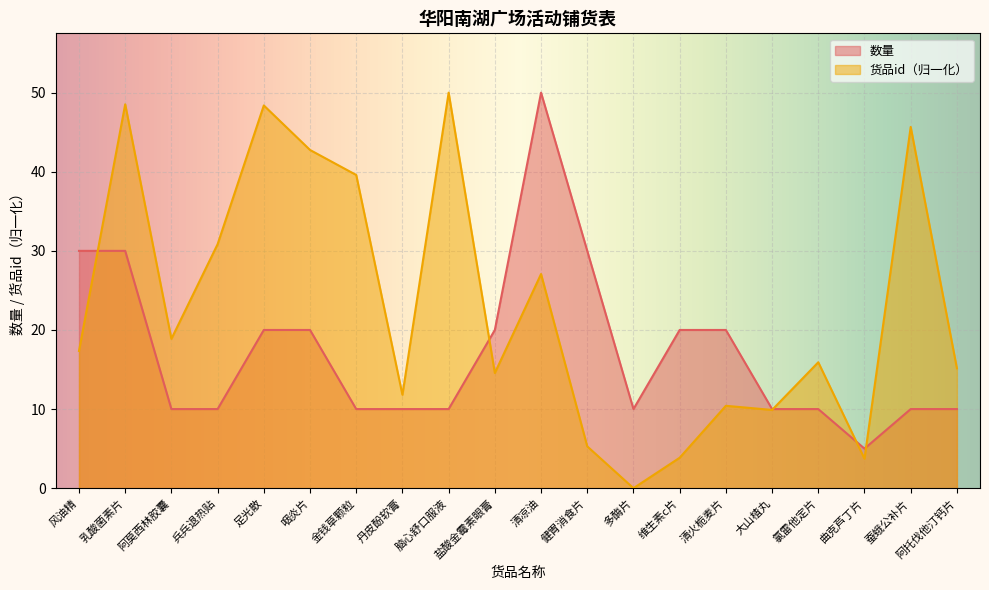

Reading left to right, what are all the values shown in this chart?

数量: 风油精=30.0	乳酸菌素片=30.0	阿莫西林胶囊=10.0	兵兵退热贴=10.0	足光散=20.0	咽炎片=20.0	金钱草颗粒=10.0	丹皮酚软膏=10.0	脑心舒口服液=10.0	盐酸金霉素眼膏=20.0	清凉油=50.0	健胃消食片=30.0	多酶片=10.0	维生素c片=20.0	清火栀麦片=20.0	大山楂丸=10.0	氯雷他定片=10.0	曲克芦丁片=5.0	蚕蛾公补片=10.0	阿托伐他汀钙片=10.0
货品id: 风油精=17.3	乳酸菌素片=48.5	阿莫西林胶囊=18.9	兵兵退热贴=30.8	足光散=48.4	咽炎片=42.8	金钱草颗粒=39.6	丹皮酚软膏=11.8	脑心舒口服液=50.0	盐酸金霉素眼膏=14.6	清凉油=27.1	健胃消食片=5.3	多酶片=0.0	维生素c片=3.8	清火栀麦片=10.4	大山楂丸=9.9	氯雷他定片=15.9	曲克芦丁片=3.7	蚕蛾公补片=45.7	阿托伐他汀钙片=15.2